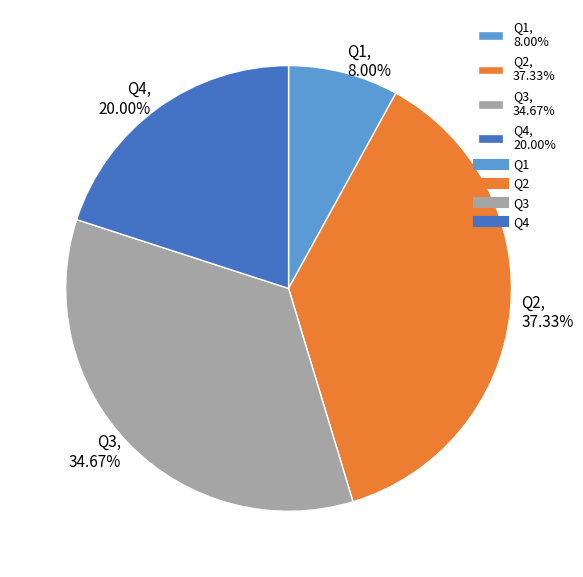

Is Q1 the majority of the pie?

No